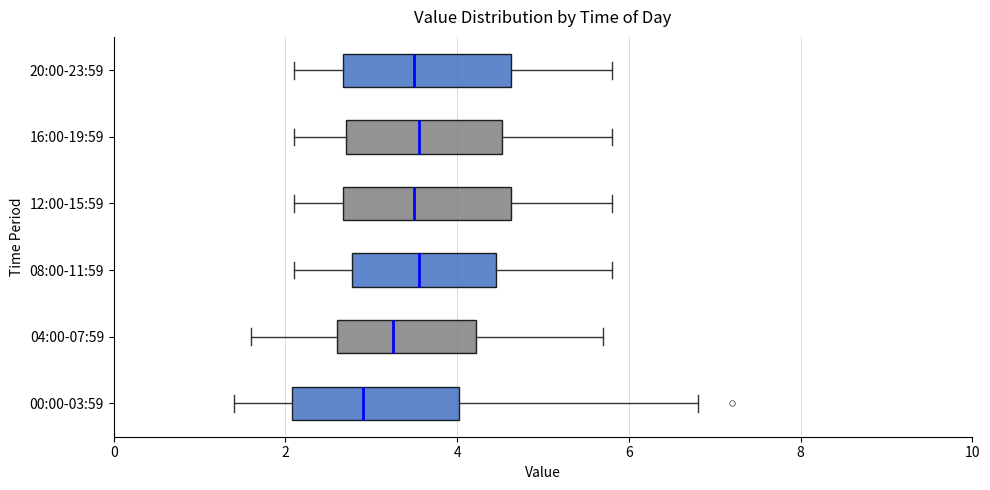

Which box has the furthest to the left median line?

00:00-03:59